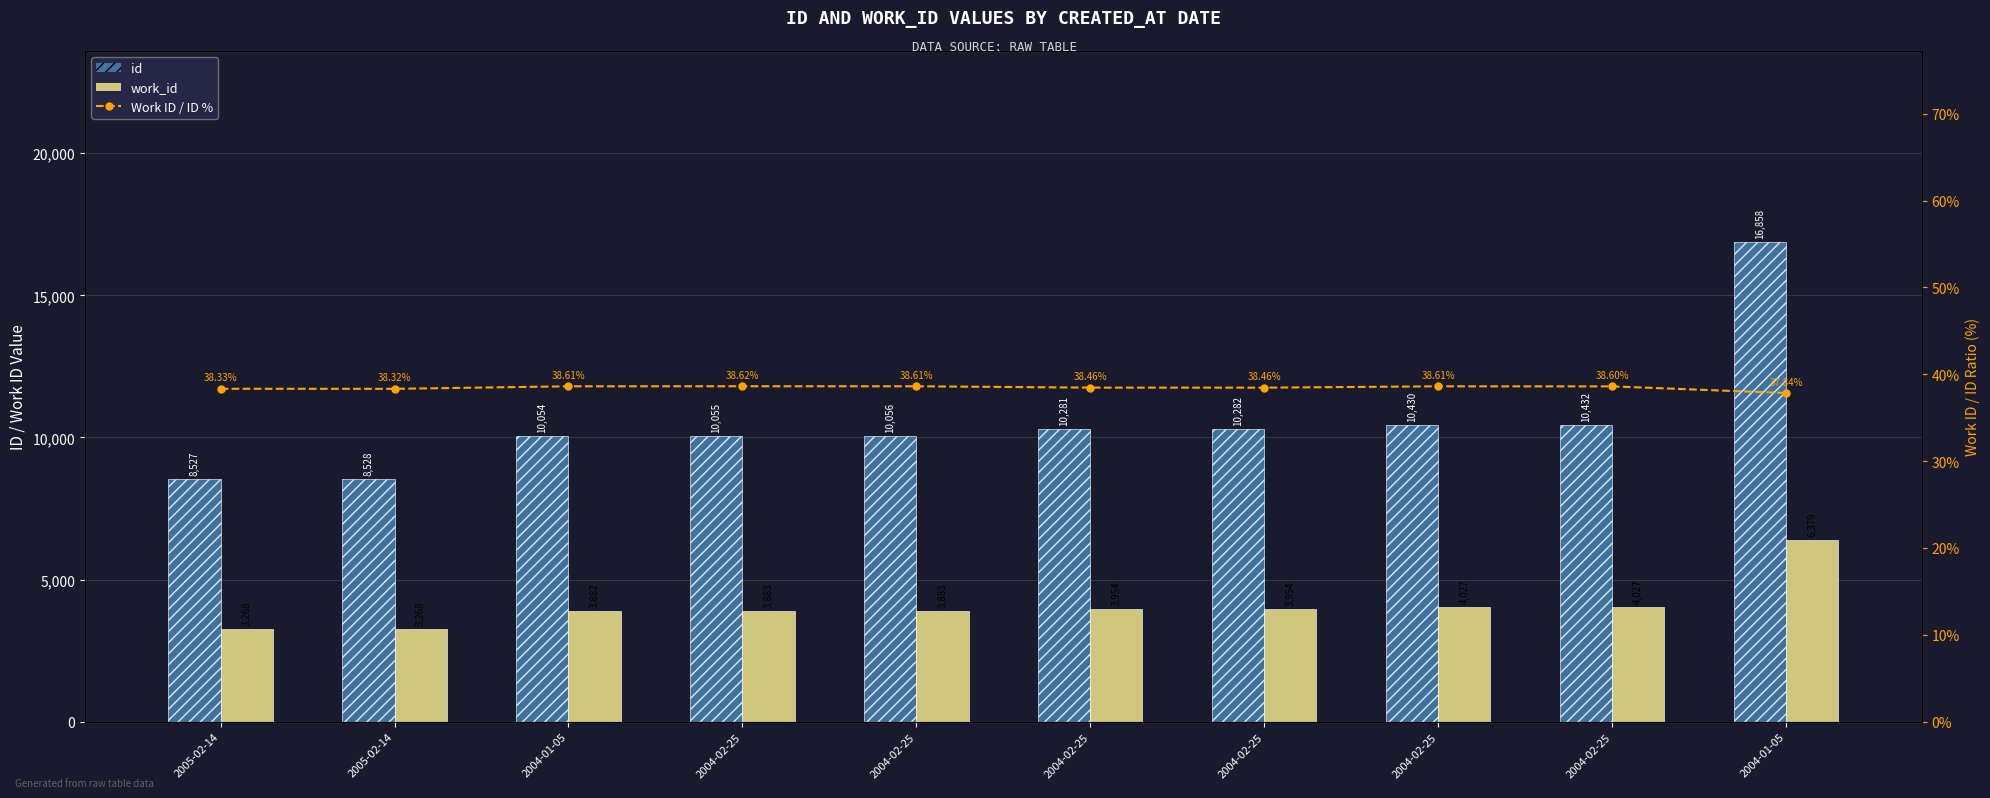

At which label does work_id reach its minimum?

2005-02-14